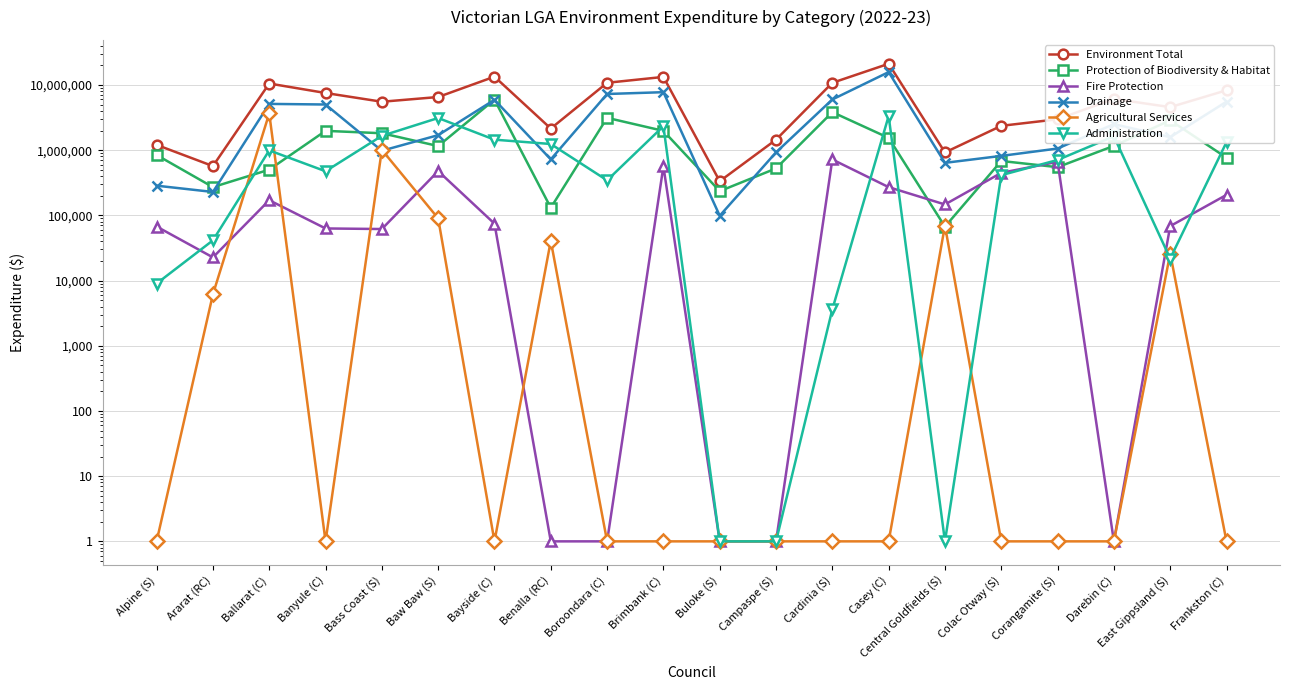

At which label is Drainage closest to 7927088?

Brimbank (C)